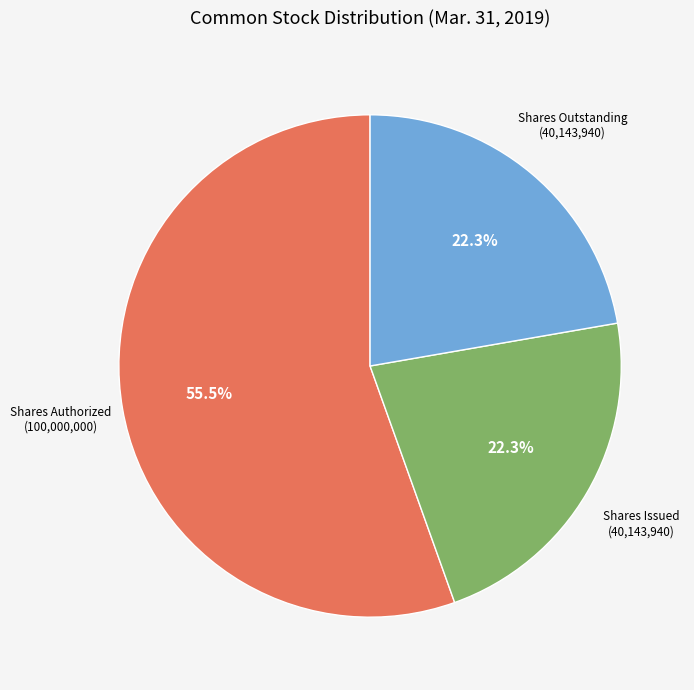

Which slice represents more than half of the pie?

Shares Authorized